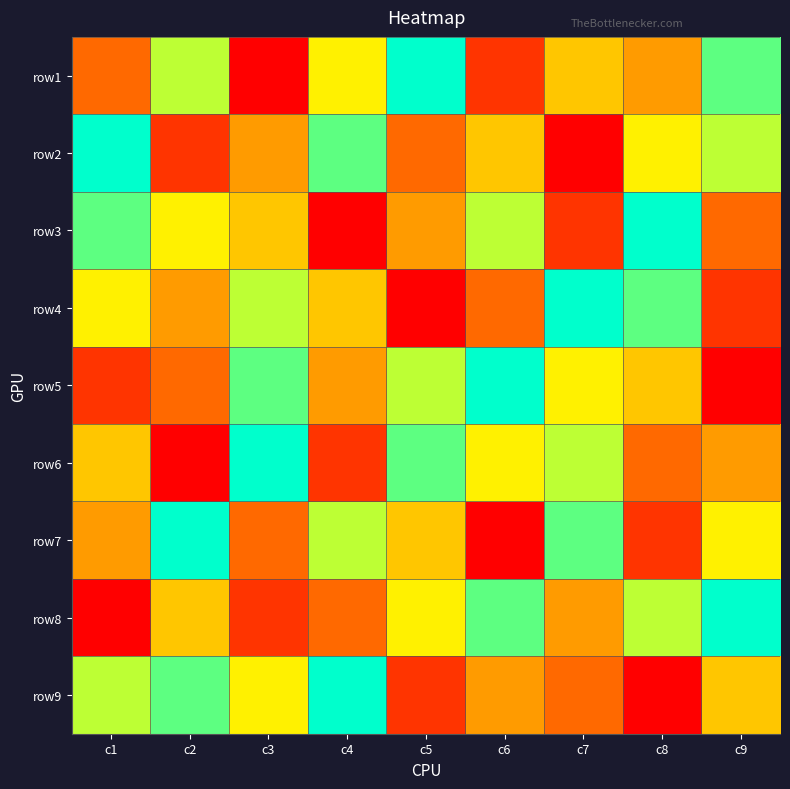

At c1, list the series in order from smallest to largest.

row8, row5, row1, row7, row6, row4, row9, row3, row2